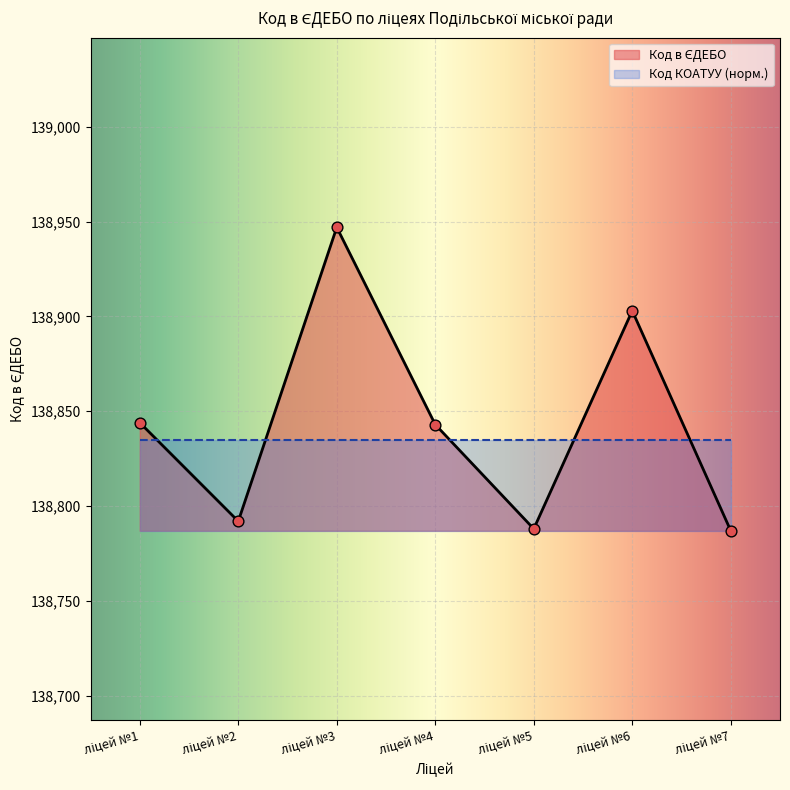

Approximately how many times larger is the value at ліцей №6 compared to ліцей №5?

1.0